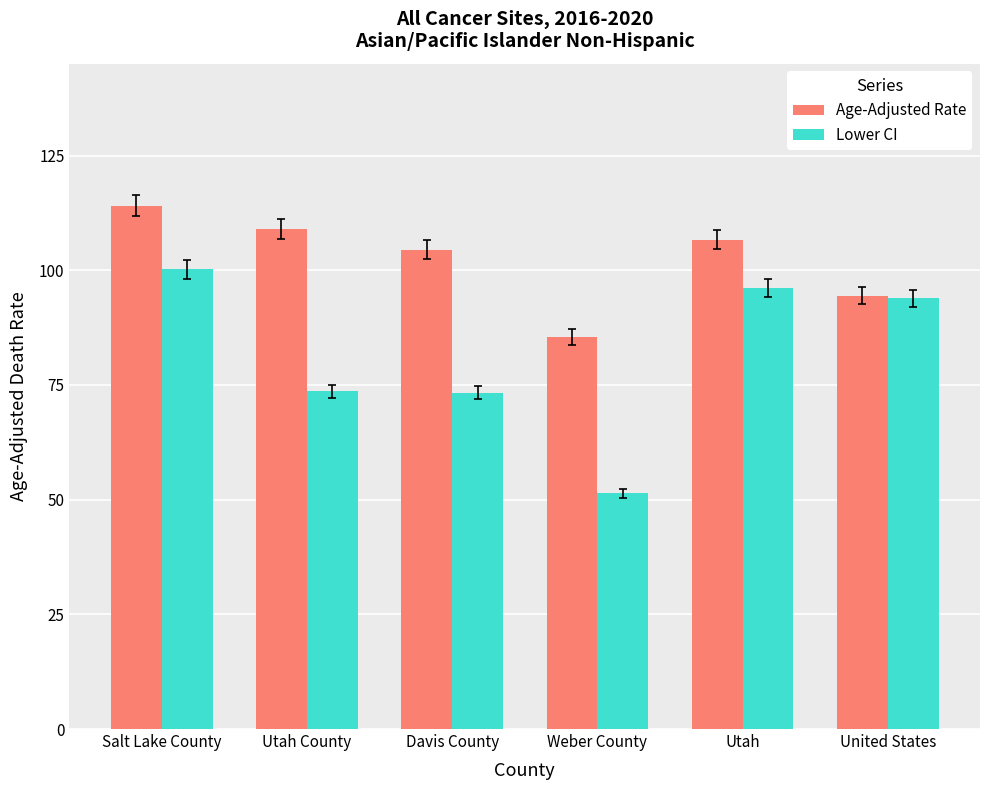

At how many categories does at least one series exceed 67?

6